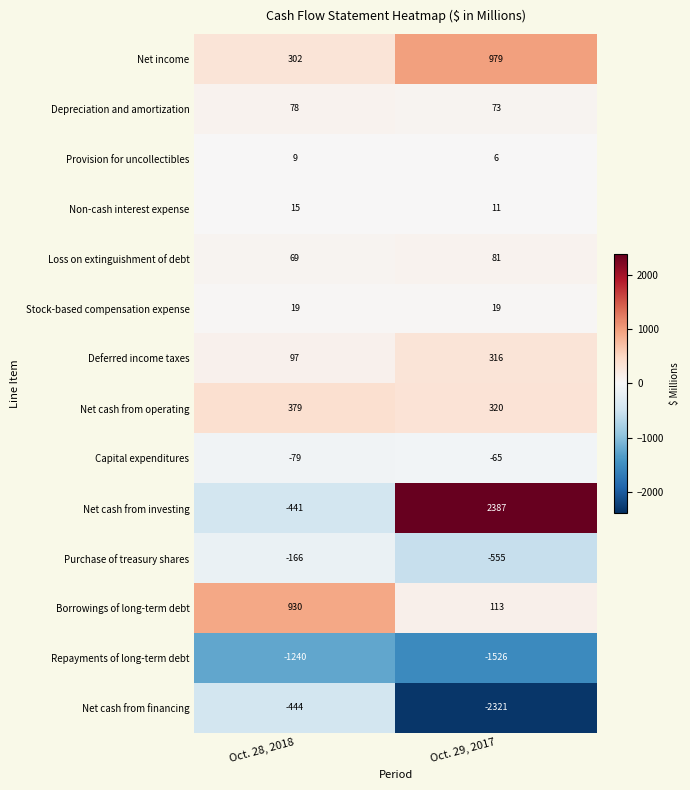

Reading right to left, what are all the values shown in this chart?

Net income: 979	302
Depreciation and amortization: 73	78
Provision for uncollectibles: 6	9
Non-cash interest expense: 11	15
Loss on extinguishment of debt: 81	69
Stock-based compensation expense: 19	19
Deferred income taxes: 316	97
Net cash from operating: 320	379
Capital expenditures: -65	-79
Net cash from investing: 2387	-441
Purchase of treasury shares: -555	-166
Borrowings of long-term debt: 113	930
Repayments of long-term debt: -1526	-1240
Net cash from financing: -2321	-444